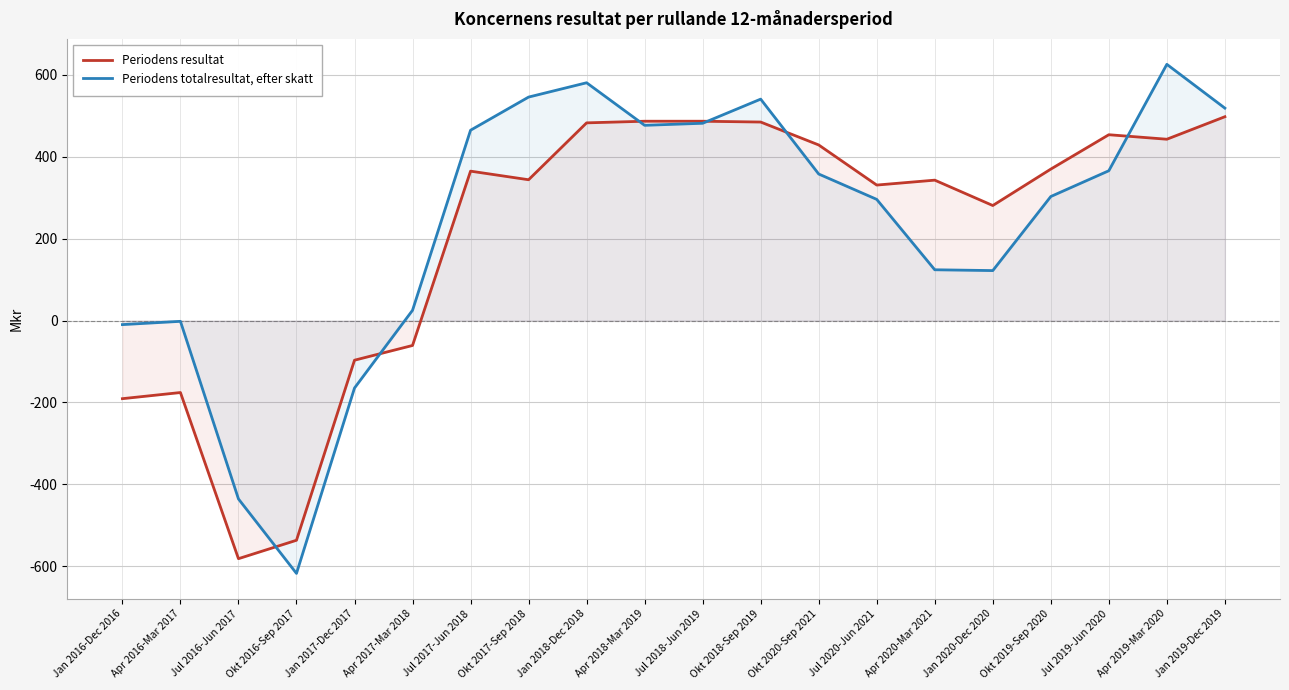

What is the total value across all series at Jul 2017-Jun 2018?

830